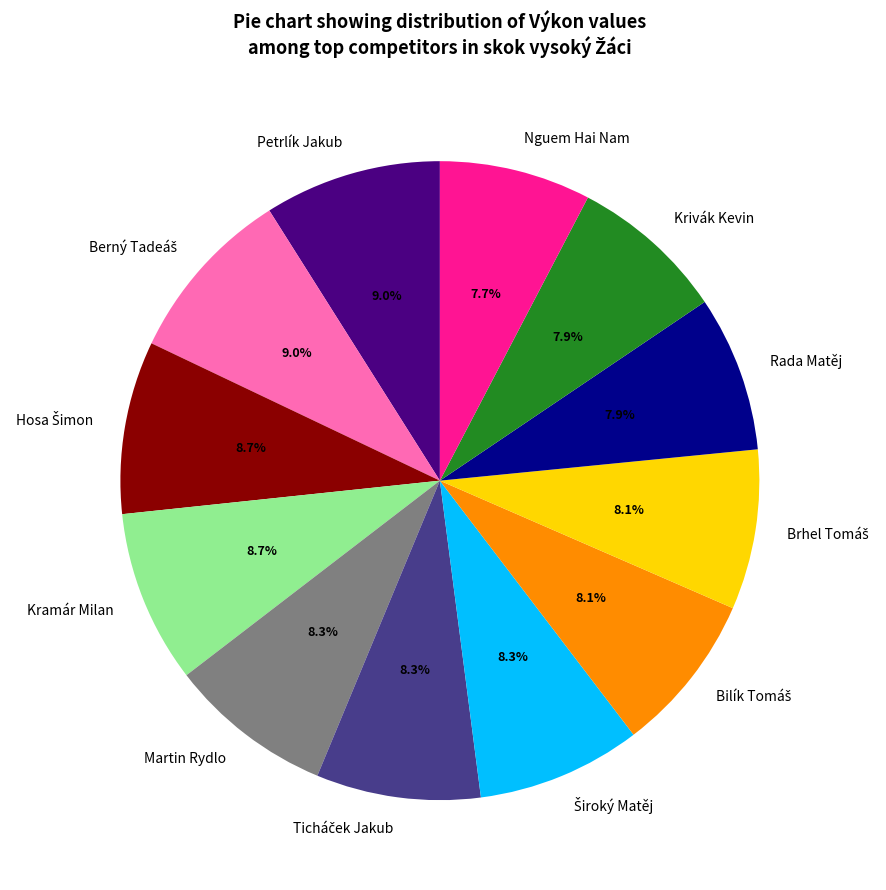

Do Rada Matěj and Petrlík Jakub together represent more than half of the pie?

No